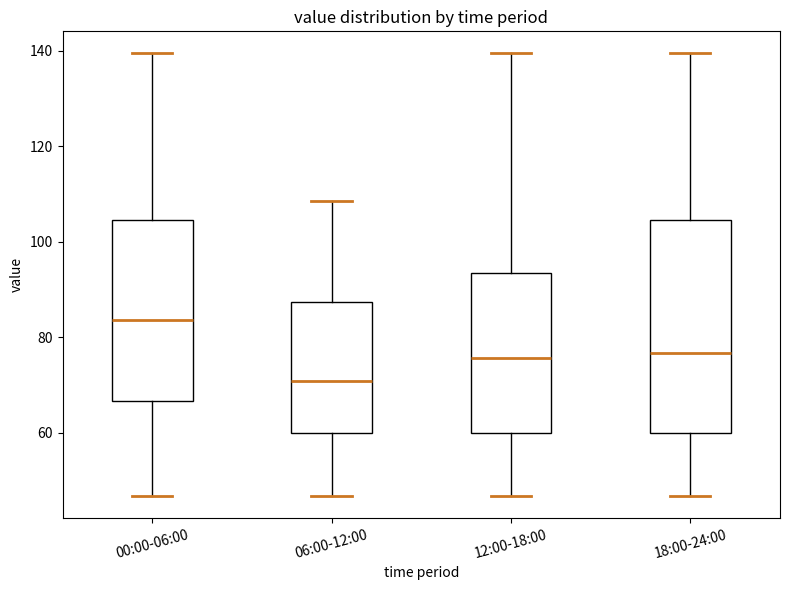

Where does the median line of the box for 18:00-24:00 sit on the y-axis? The values are not printed on the chart, so give them approximately, as read against the axis.

76